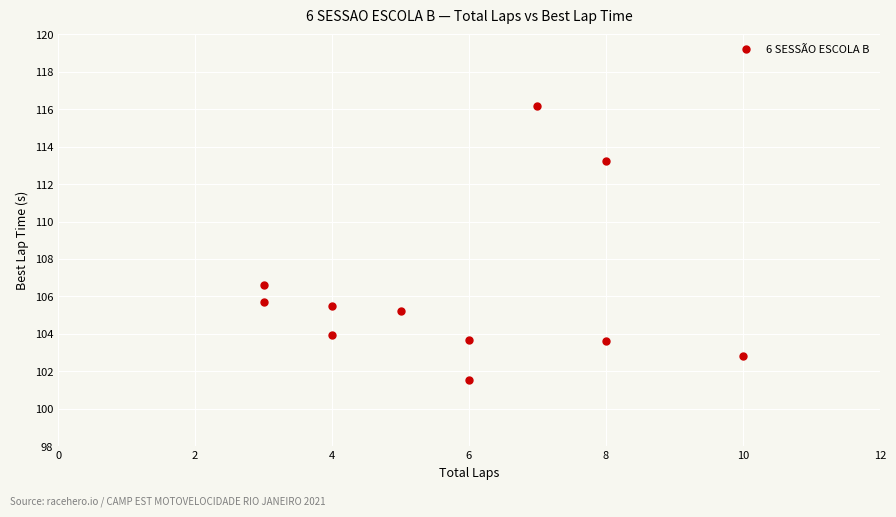

What Y value in the scatter plot is closest to 108?

106.6